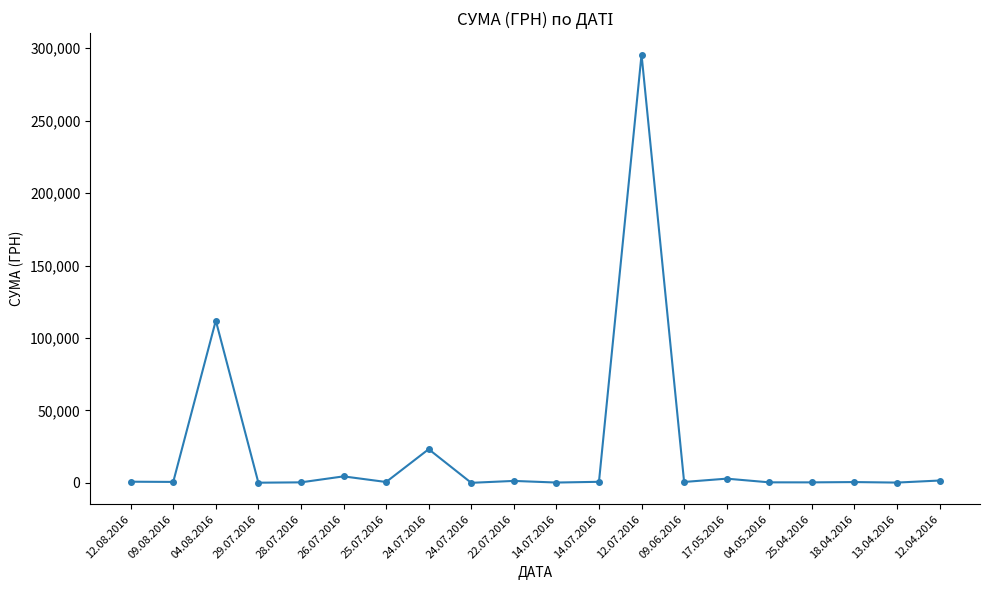

Reading right to left, extract all data points from this chart.

12.04.2016=1592.4	13.04.2016=173.9	18.04.2016=527.8	25.04.2016=323.2	04.05.2016=339.4	17.05.2016=2886.0	09.06.2016=600.0	12.07.2016=295638.6	14.07.2016=708.4	14.07.2016=200.8	22.07.2016=1321.3	24.07.2016=11.2	24.07.2016=23228.0	25.07.2016=574.6	26.07.2016=4460.0	28.07.2016=331.6	29.07.2016=97.8	04.08.2016=111990.4	09.08.2016=633.1	12.08.2016=775.0